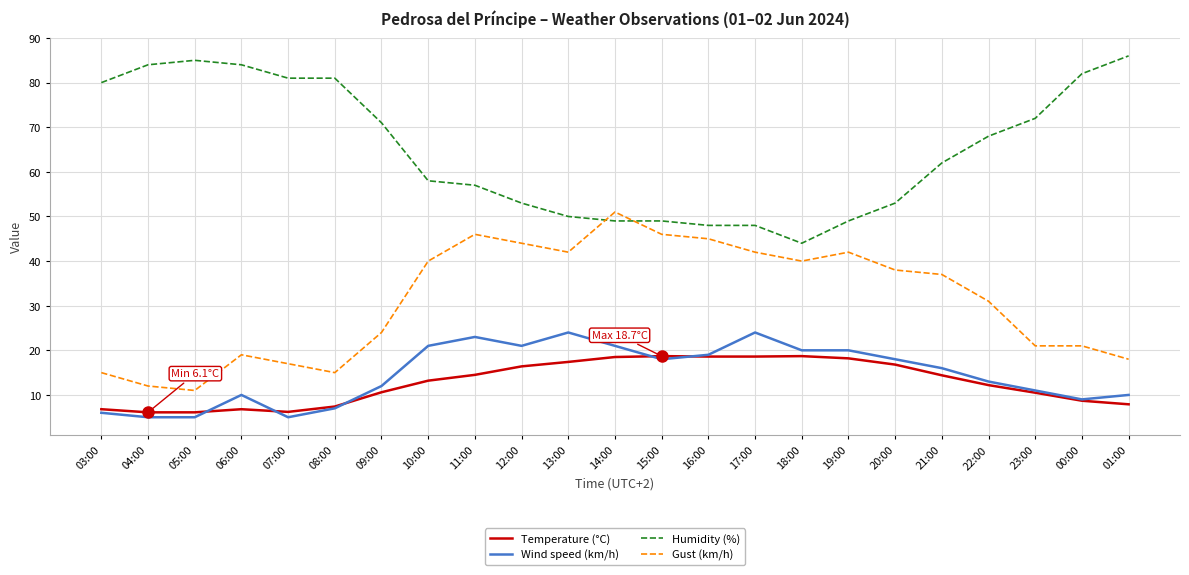

What is the difference between the highest and lowest values at 05:00?

80.0